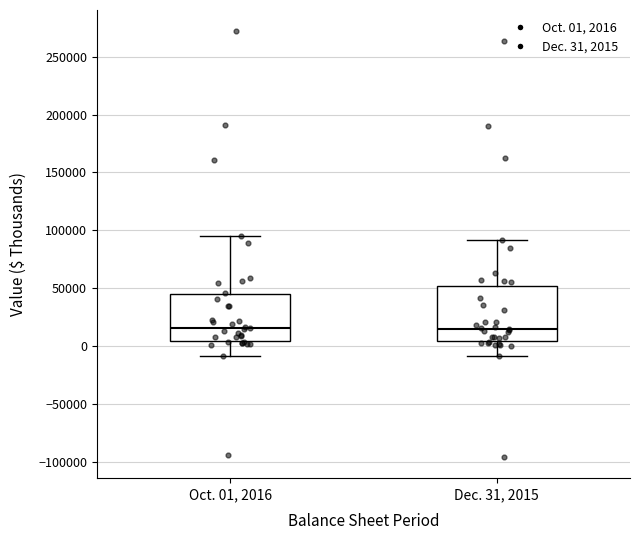

Comparing the boxes themselves (not the whiskers), which one is the tallest?

Dec. 31, 2015